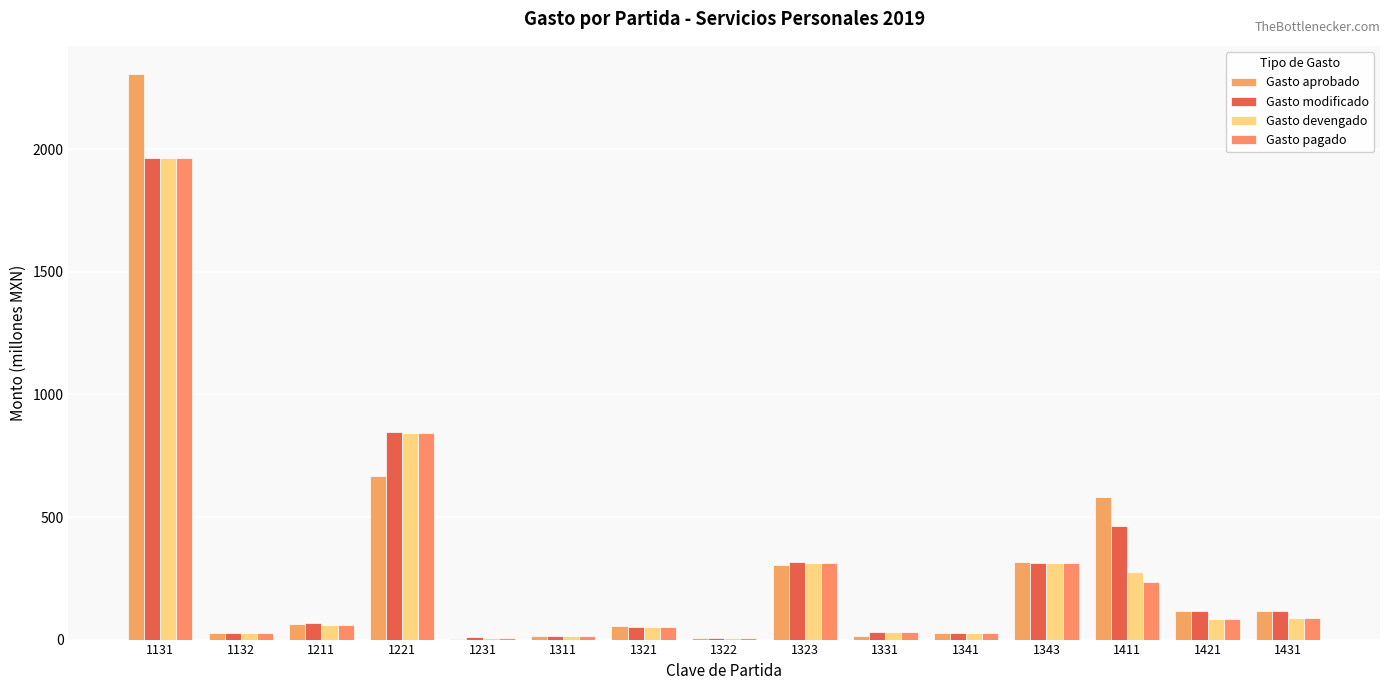

What is the average value of the Gasto aprobado series?

307.8